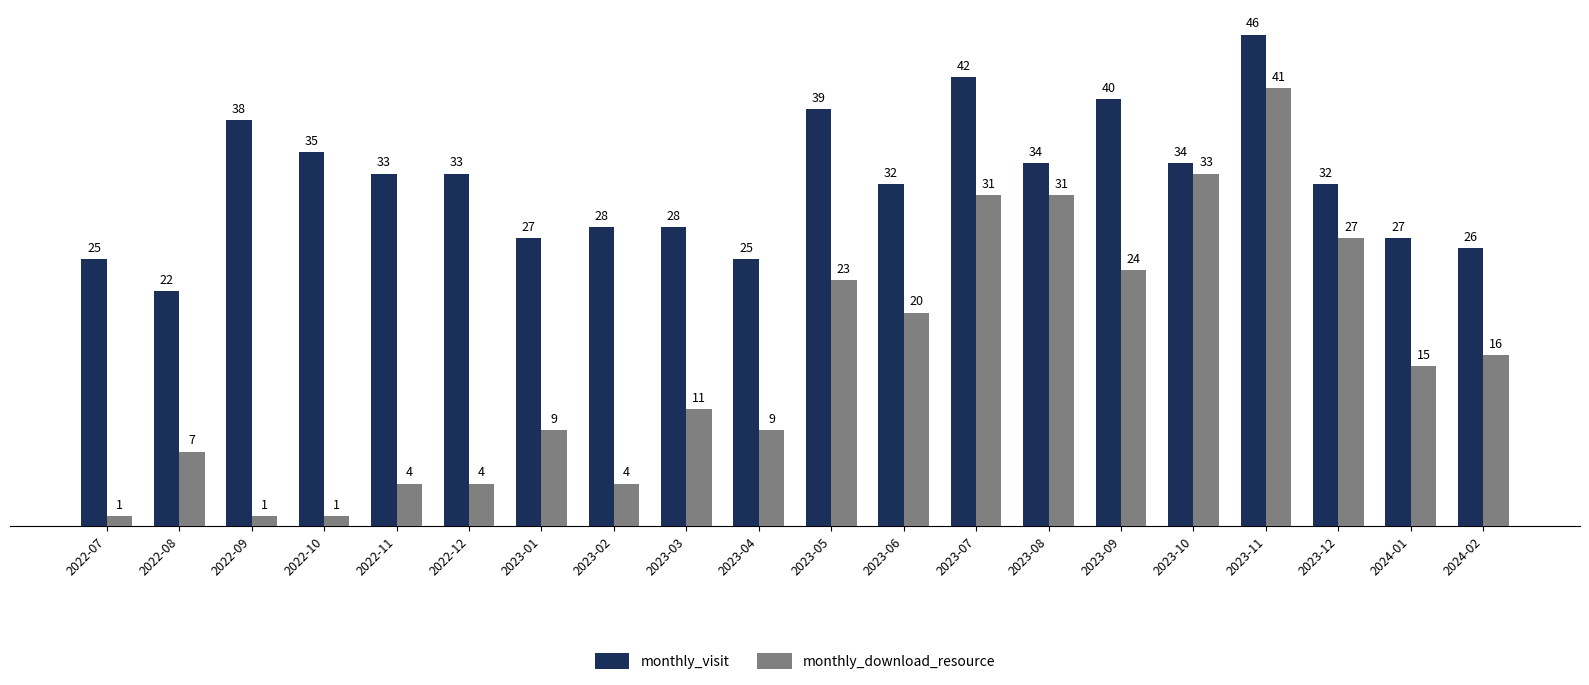

List the series in order of their peak value, lowest first.

monthly_download_resource, monthly_visit